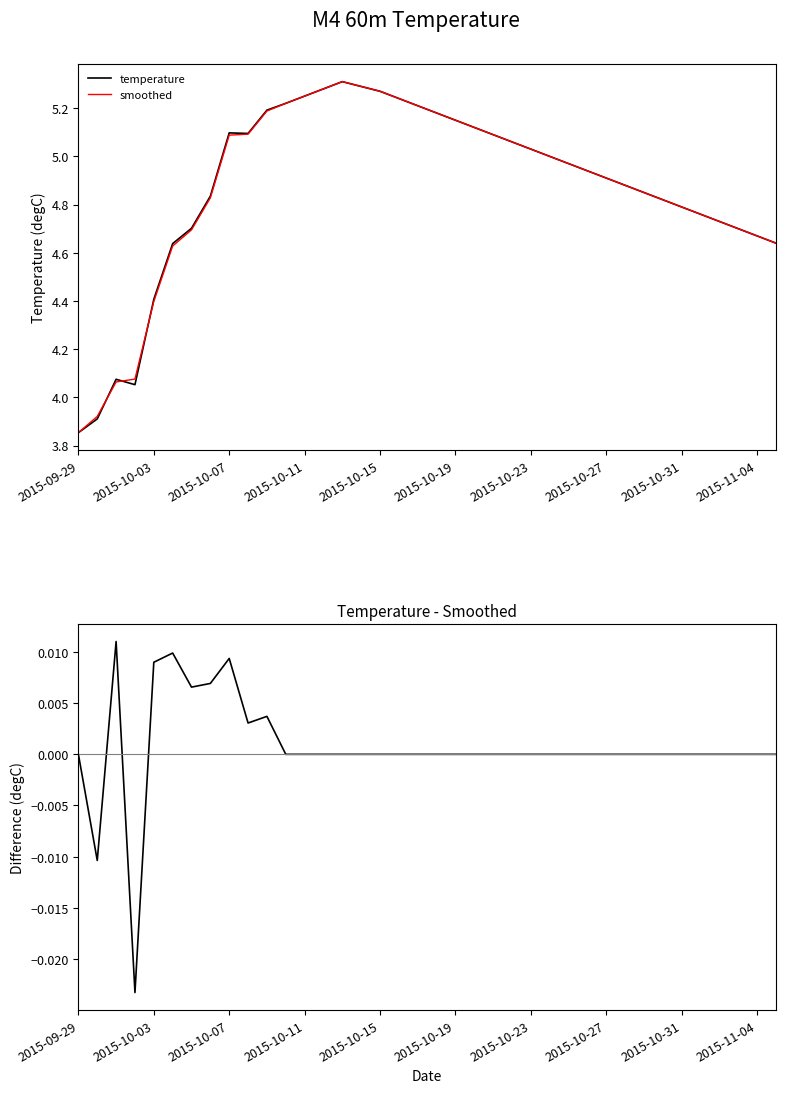

Read the temperature value at 31.

4.8